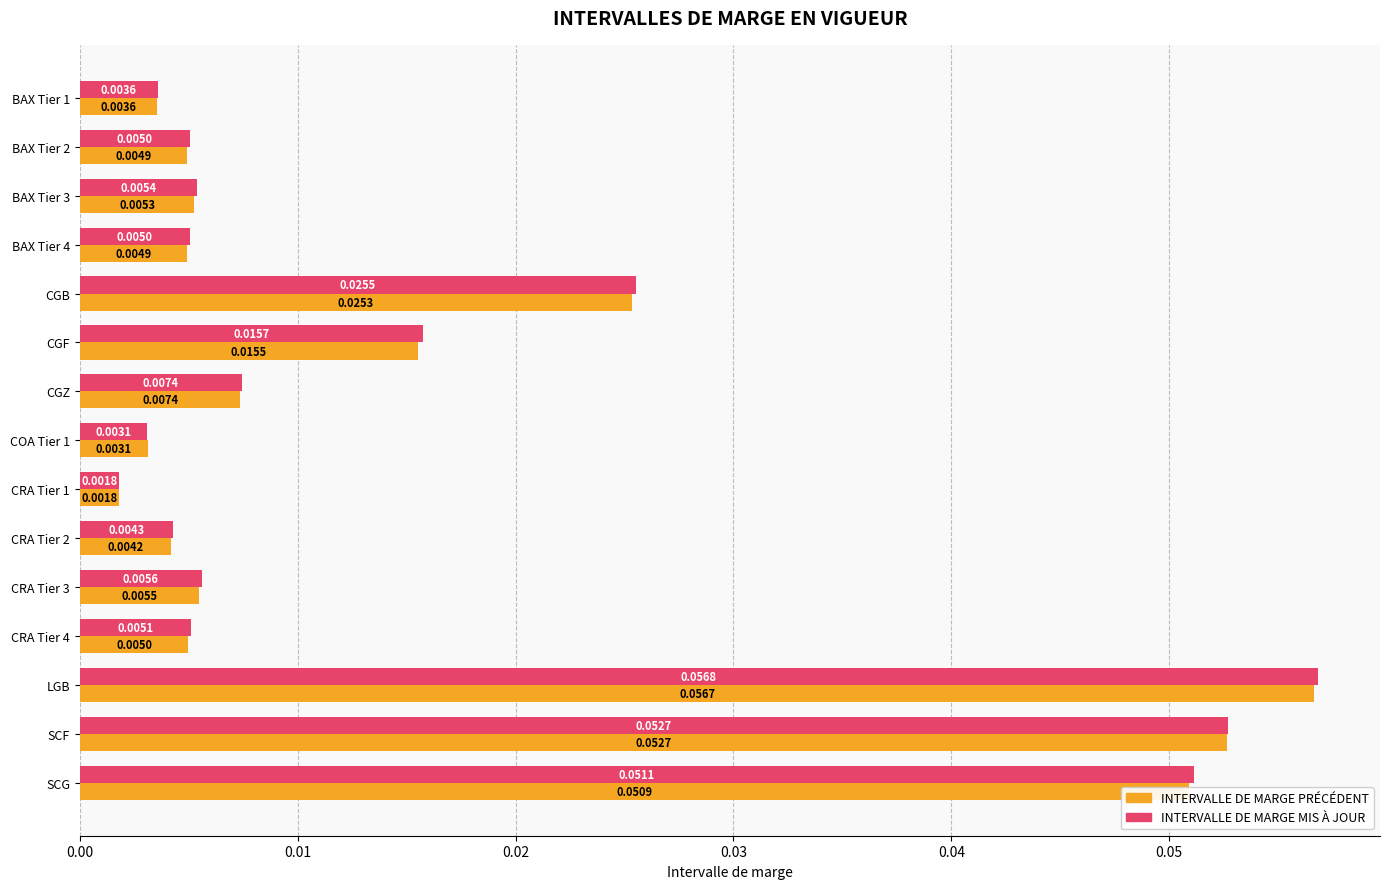

Which series changed the most between BAX Tier 1 and CRA Tier 4?

INTERVALLE DE MARGE MIS À JOUR